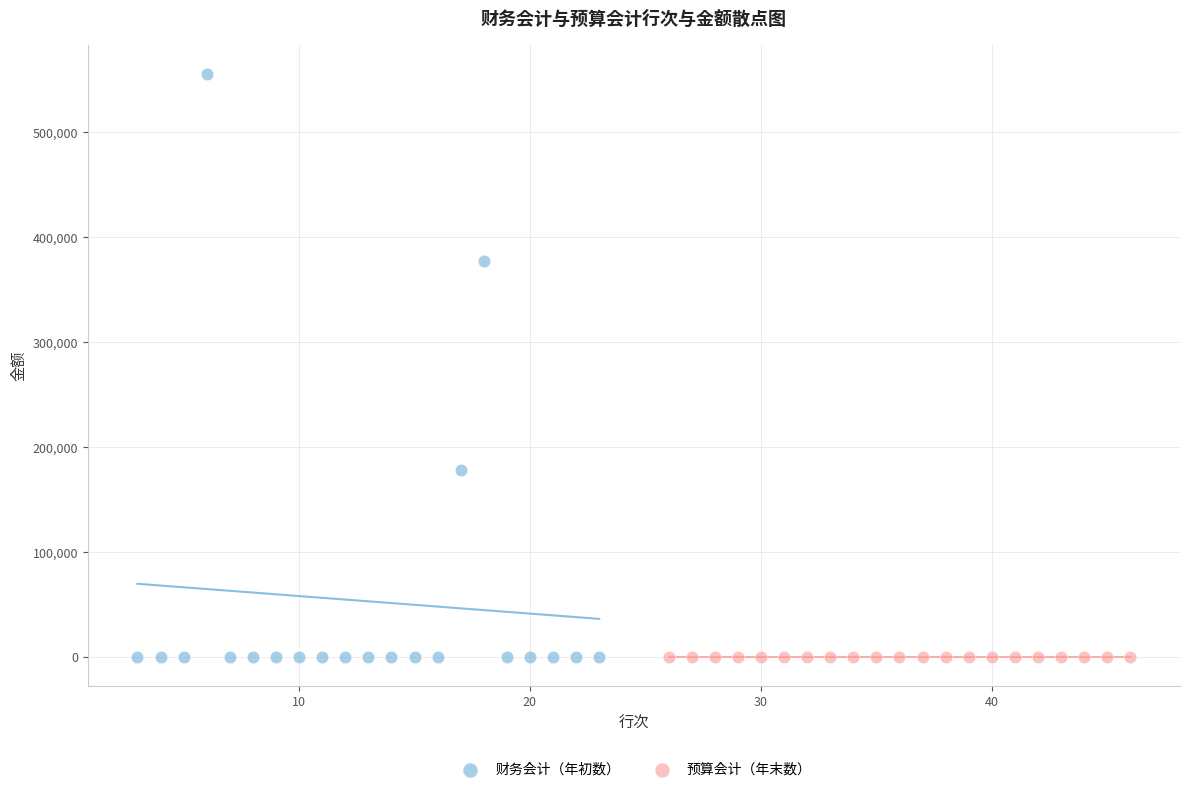

Which series contains the highest Y value?

财务会计（年初数）